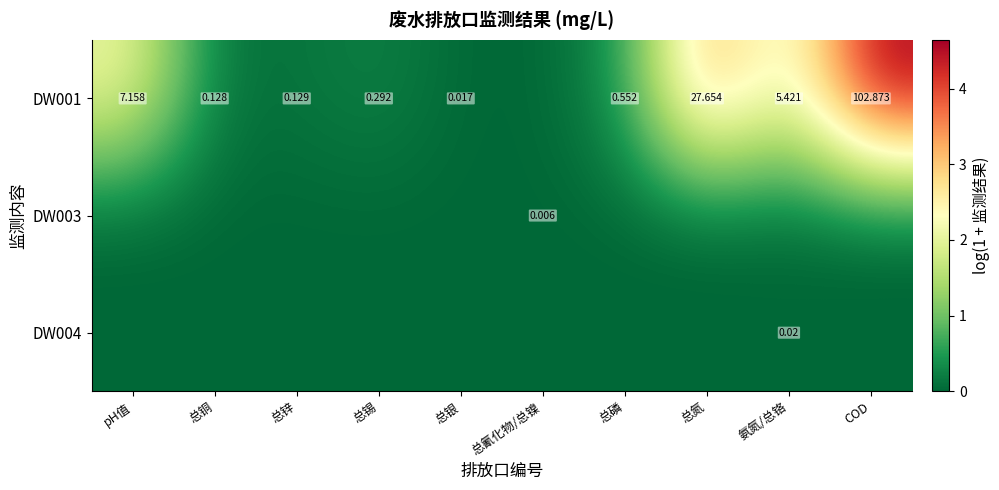

Count the number of categories in the chart.

10